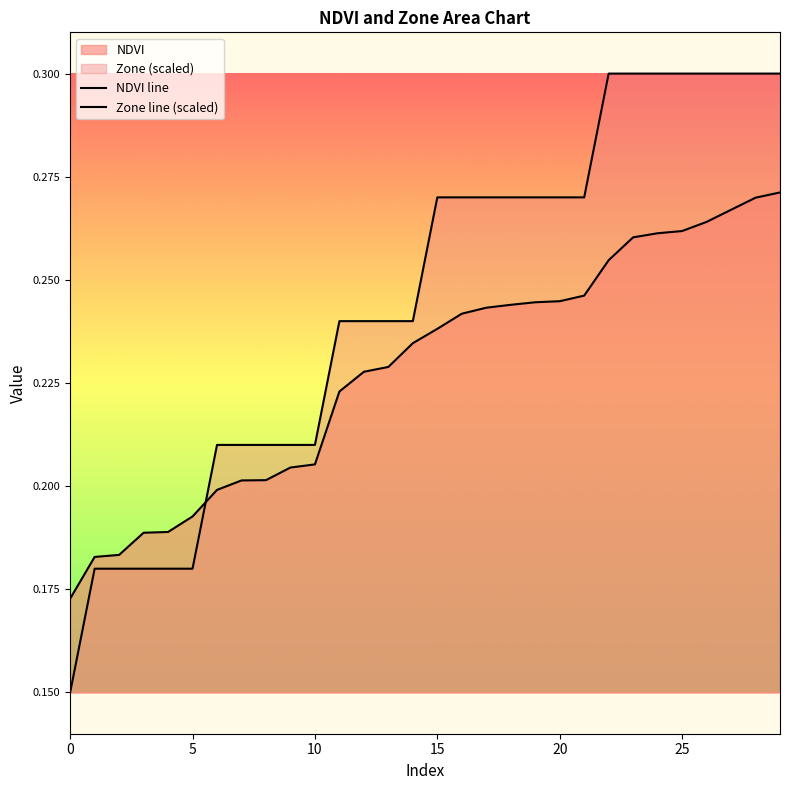

What is the difference between the maximum and minimum values in the NDVI line series?

0.1